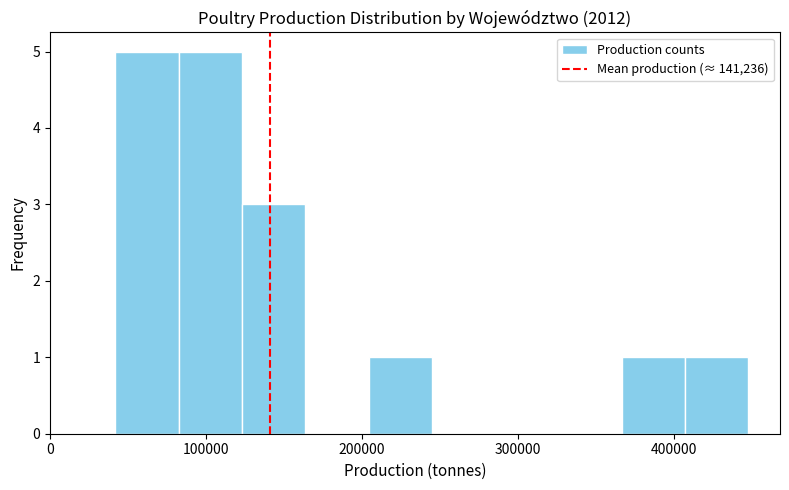

What is the height of the bar covering 40000 to 80000 on the x-axis? Neither the bar edges nor the heights are printed on the chart, so give them approximately, as read against the axes.

5